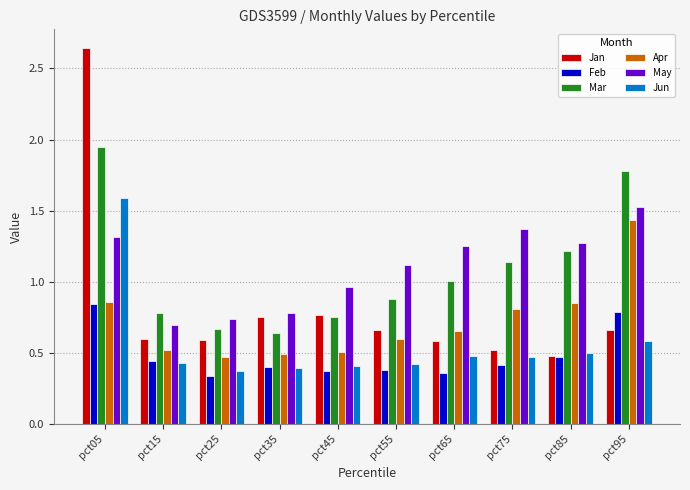

What is the total value across all series at pct85?

4.8